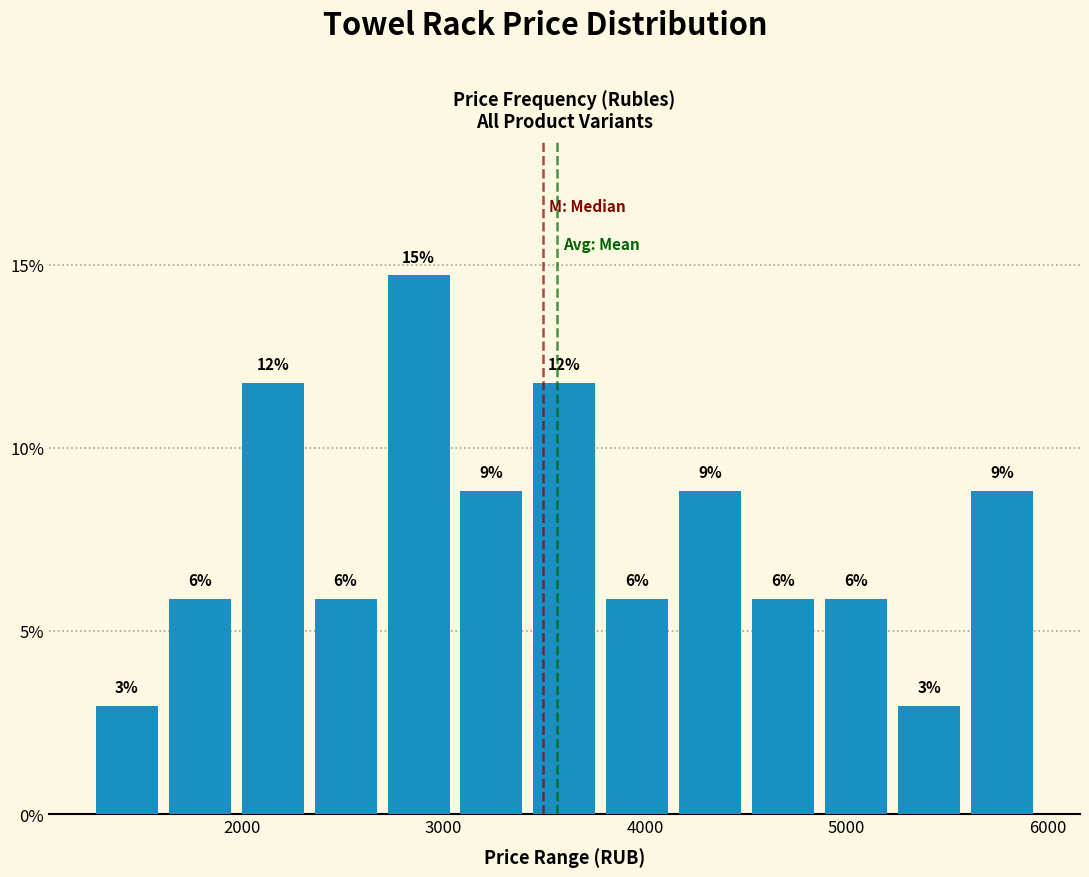

Around what value on the x-axis is the tallest bar? Give the approximate position of its centre, as read against the axis.

2900